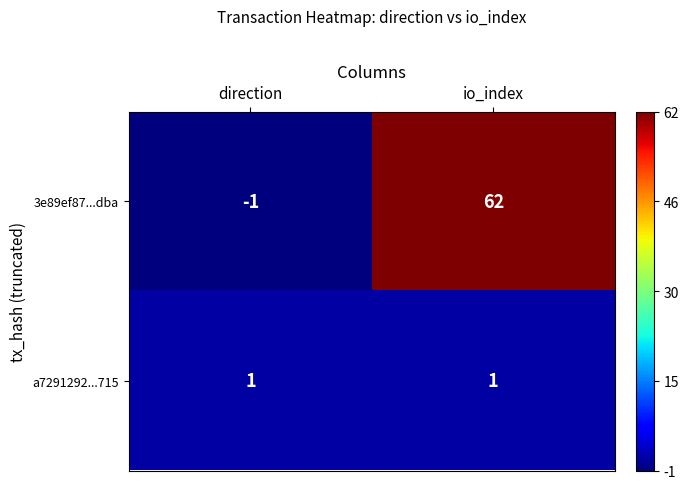

Reading left to right, list all the values displayed in this chart.

3e89ef87...dba: -1	62
a7291292...715: 1	1